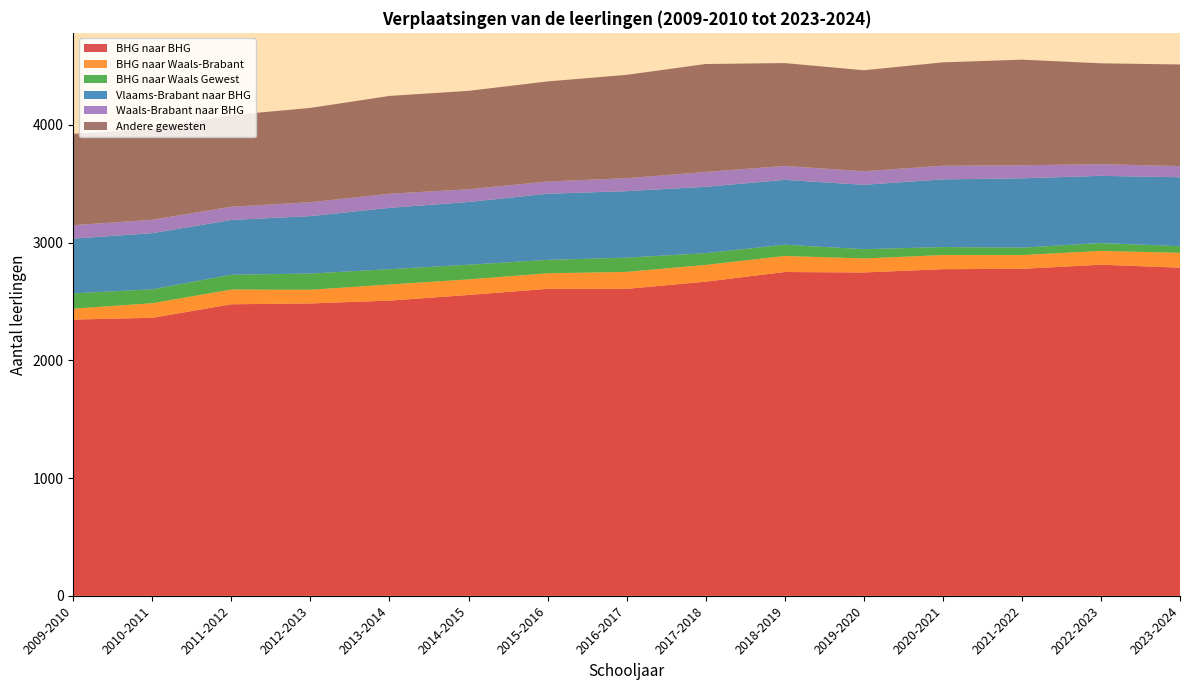

Reading left to right, transcribe all the data shown in this chart.

BHG naar BHG: 2009-2010=2347	2010-2011=2362	2011-2012=2477	2012-2013=2484	2013-2014=2508	2014-2015=2556	2015-2016=2608	2016-2017=2608	2017-2018=2669	2018-2019=2751	2019-2020=2747	2020-2021=2775	2021-2022=2778	2022-2023=2813	2023-2024=2788
BHG naar Waals-Brabant: 2009-2010=92	2010-2011=124	2011-2012=125	2012-2013=116	2013-2014=137	2014-2015=132	2015-2016=132	2016-2017=144	2017-2018=142	2018-2019=136	2019-2020=119	2020-2021=120	2021-2022=117	2022-2023=117	2023-2024=126
BHG naar Waals Gewest: 2009-2010=131	2010-2011=118	2011-2012=126	2012-2013=138	2013-2014=130	2014-2015=125	2015-2016=114	2016-2017=121	2017-2018=100	2018-2019=96	2019-2020=79	2020-2021=68	2021-2022=63	2022-2023=67	2023-2024=56
Vlaams-Brabant naar BHG: 2009-2010=465	2010-2011=477	2011-2012=465	2012-2013=488	2013-2014=521	2014-2015=533	2015-2016=562	2016-2017=565	2017-2018=564	2018-2019=551	2019-2020=547	2020-2021=575	2021-2022=589	2022-2023=571	2023-2024=586
Waals-Brabant naar BHG: 2009-2010=114	2010-2011=114	2011-2012=113	2012-2013=118	2013-2014=120	2014-2015=108	2015-2016=104	2016-2017=110	2017-2018=126	2018-2019=118	2019-2020=115	2020-2021=116	2021-2022=111	2022-2023=99	2023-2024=95
Andere gewesten: 2009-2010=776	2010-2011=772	2011-2012=778	2012-2013=801	2013-2014=831	2014-2015=836	2015-2016=850	2016-2017=878	2017-2018=917	2018-2019=874	2019-2020=858	2020-2021=878	2021-2022=897	2022-2023=857	2023-2024=863